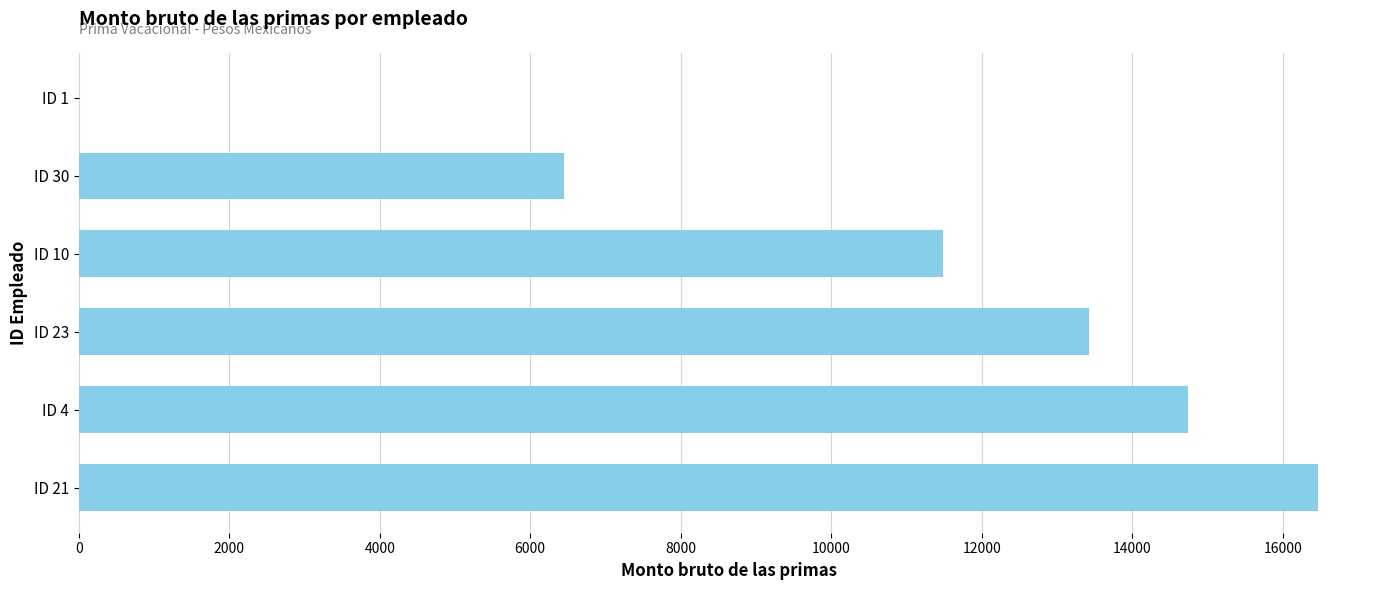

Which category has the highest value across all series?

ID 21